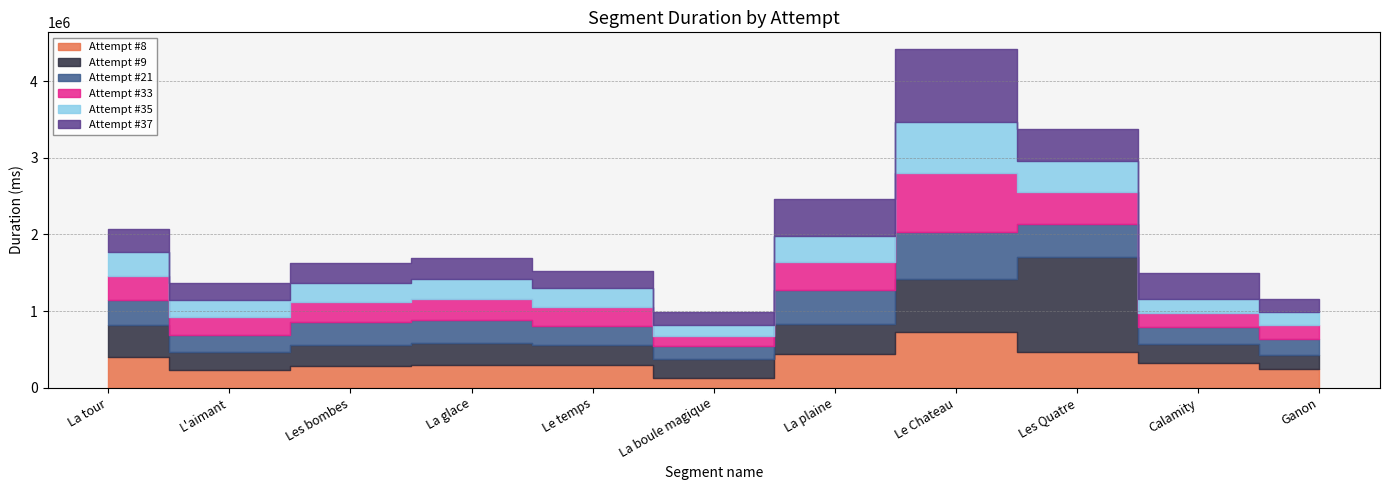

Which series ends up on top after the final intersection of Attempt #9 and Attempt #21?

Attempt #21